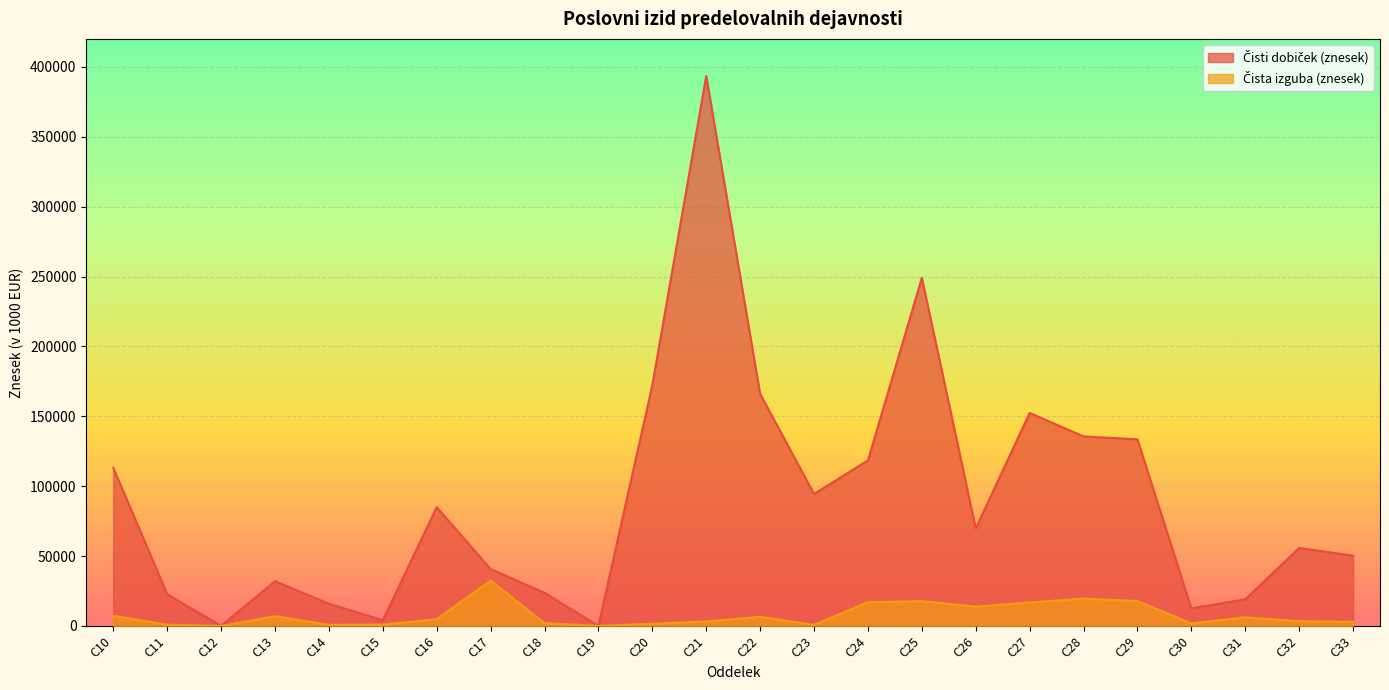

At how many categories does at least one series exceed 340008?

1